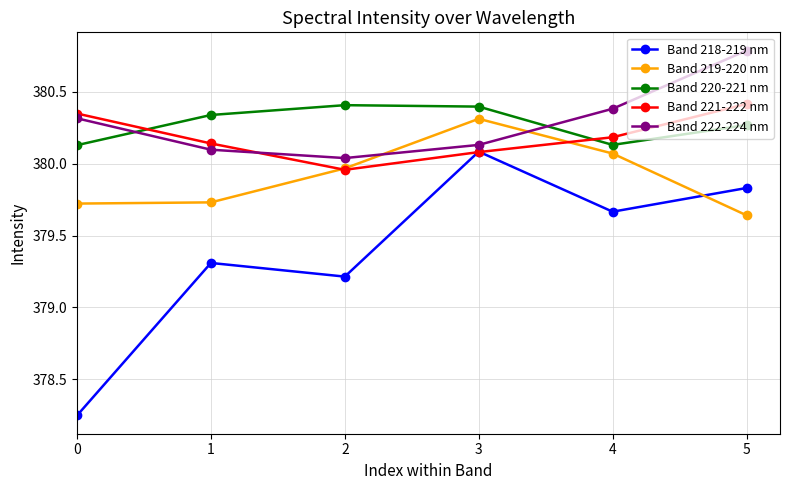

Which series changed the most between 1 and 5?

Band 222-224 nm